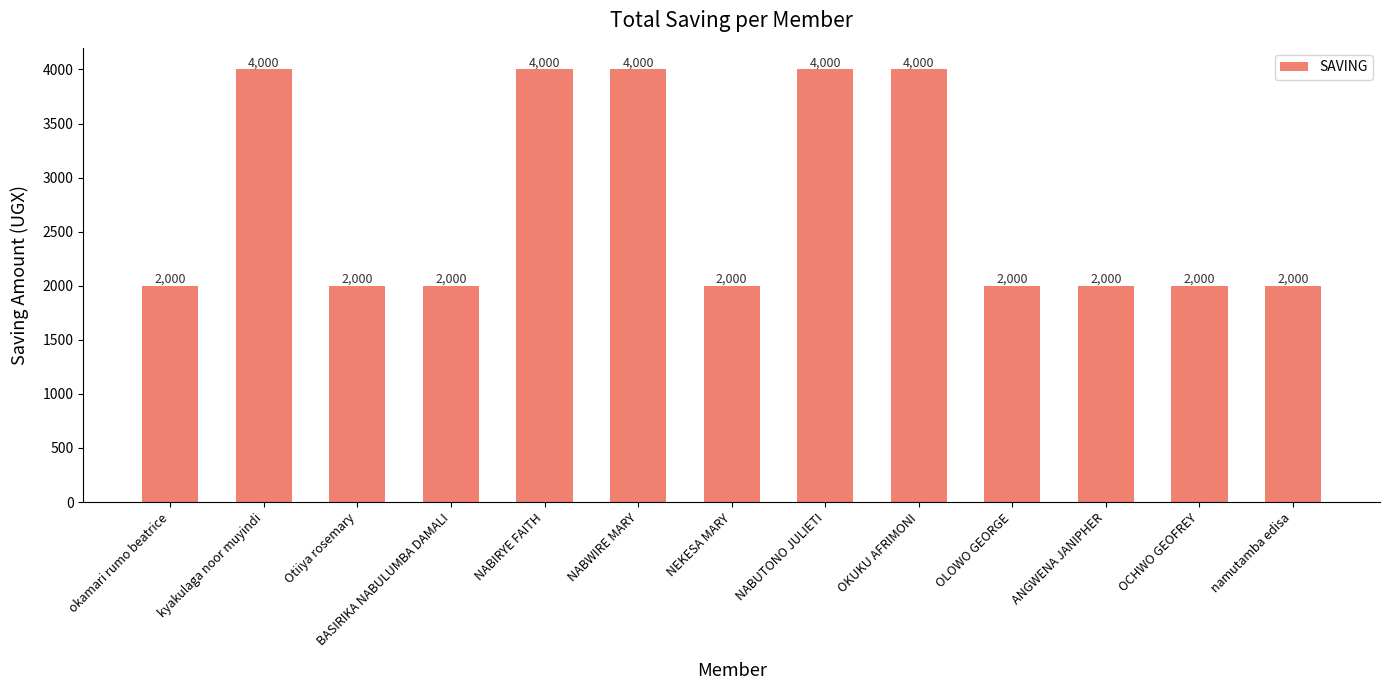

The chart shows a value of 2000 at Otiiya rosemary. True or false?

True